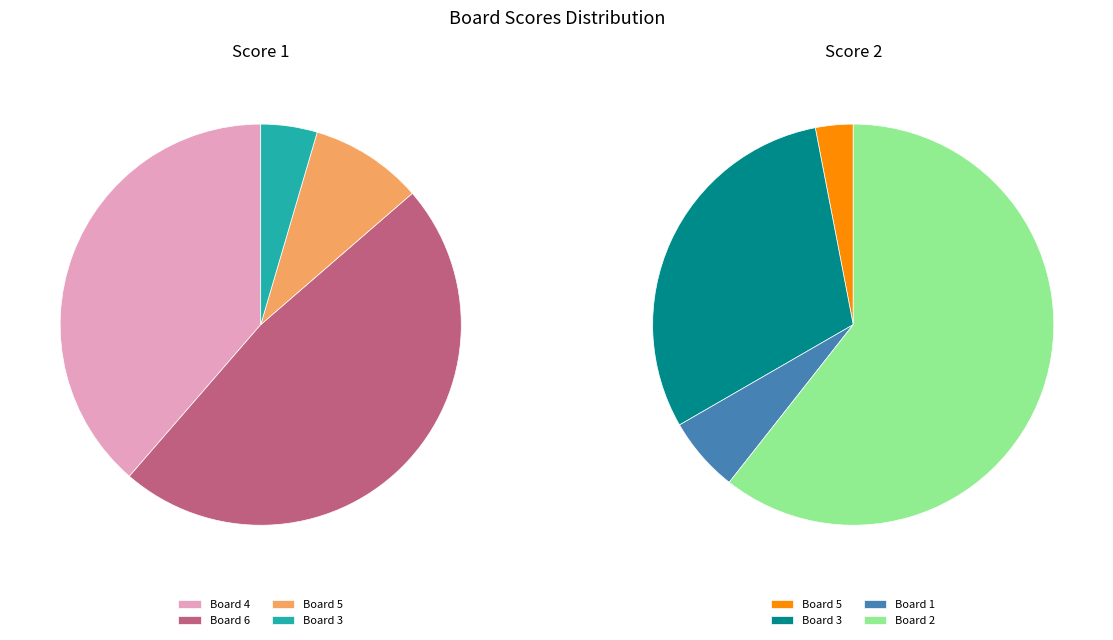

Count the number of slices in the pie.

6